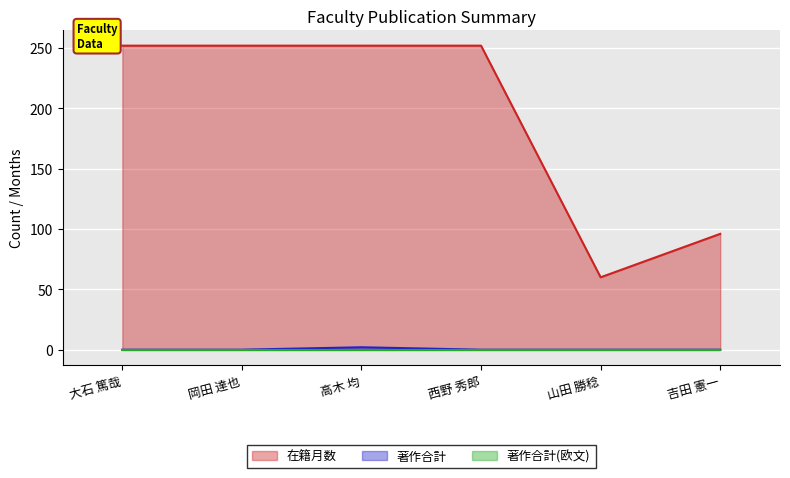

What is the difference between the maximum and second lowest values in the 在籍月数 series?

156